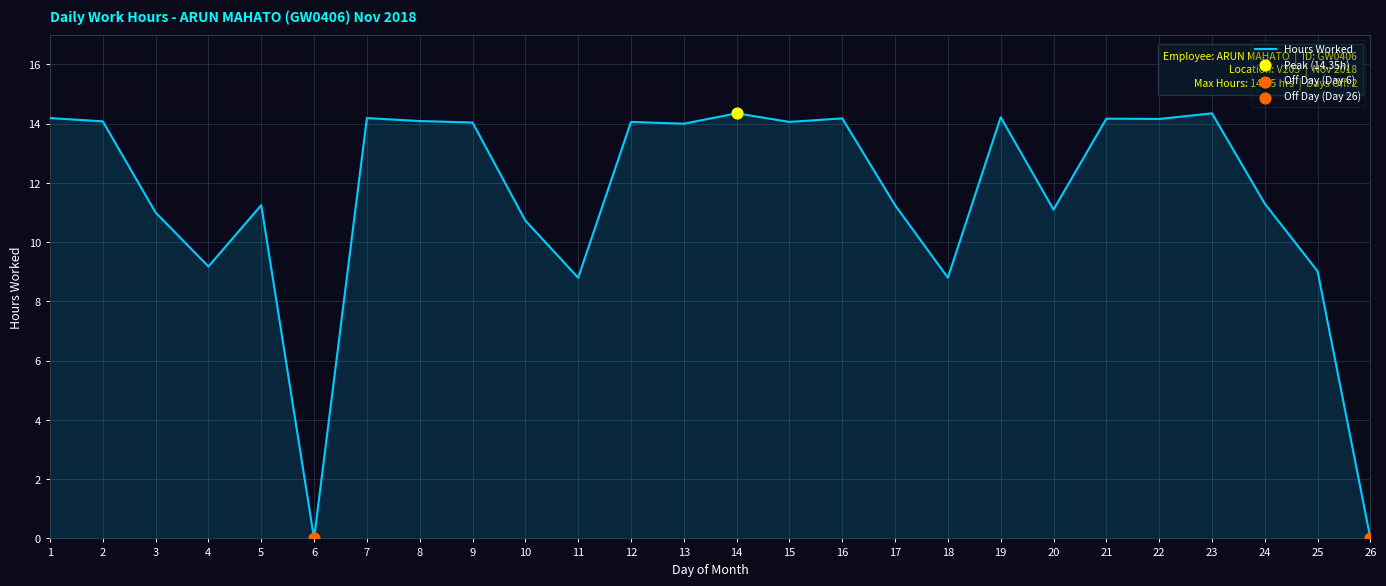

What is the ratio of the value at 11 to the value at 13?

0.6